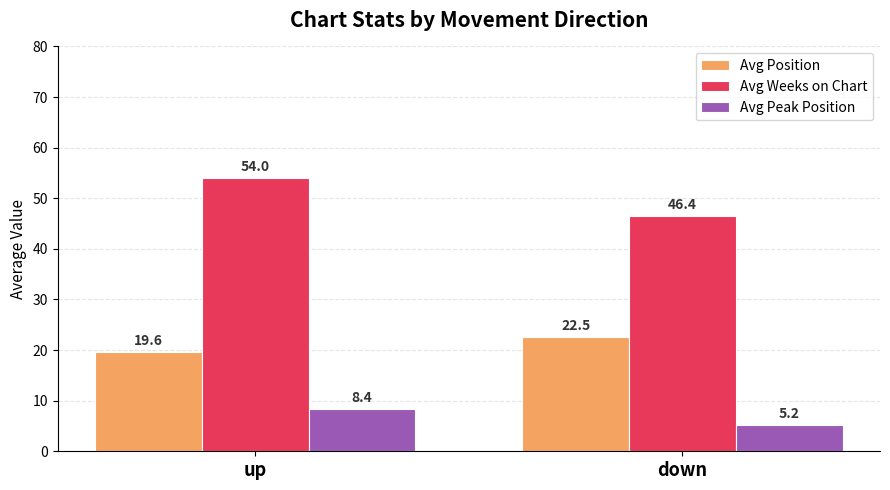

The value of Avg Peak Position at down is 5.2. True or false?

True